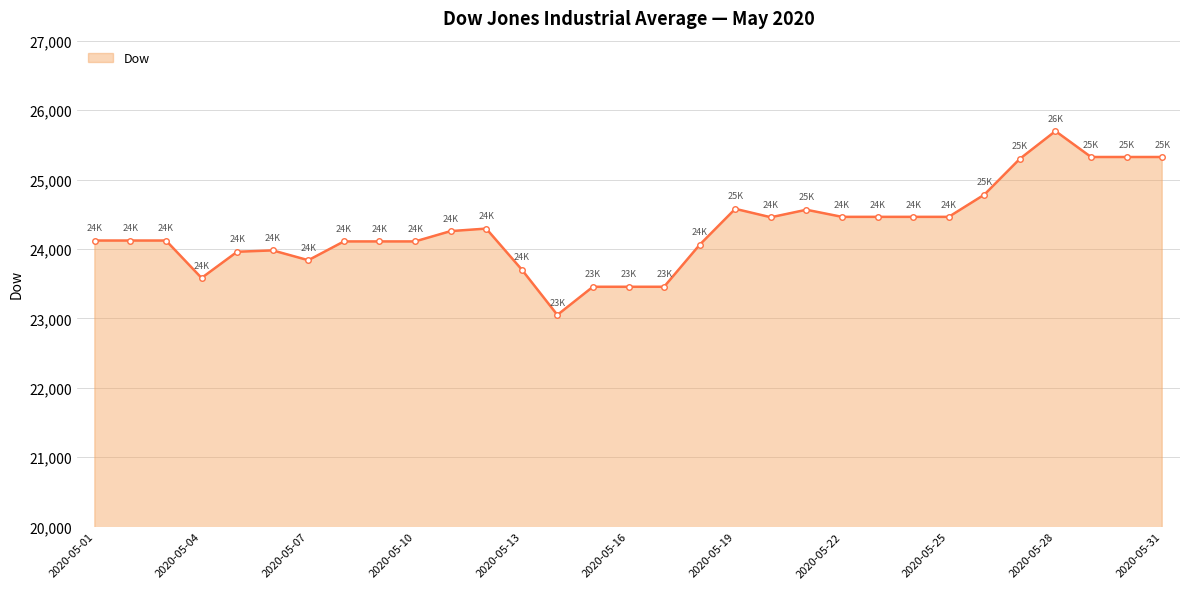

What is the smallest value displayed?

23049.1